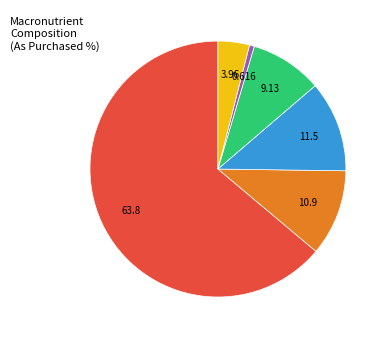

Is there any slice that represents more than half of the pie?

Yes